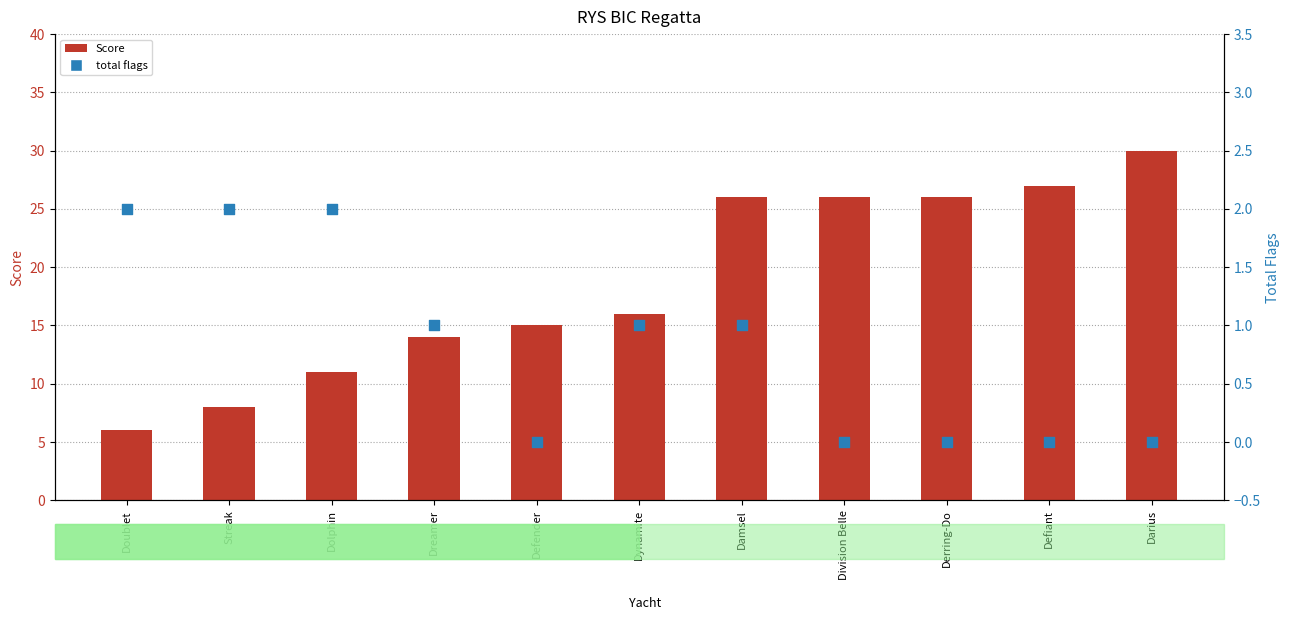

Is the value of total flags at Streak greater than the value of Score at Damsel?

No